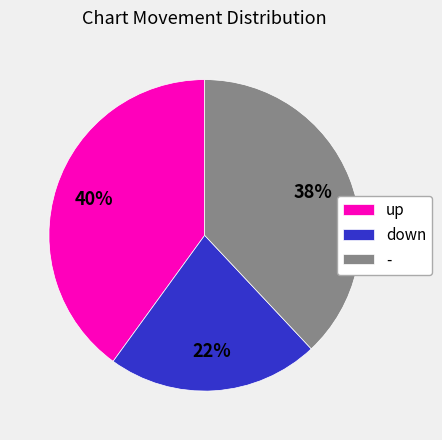

Which category has the biggest portion of the pie?

up